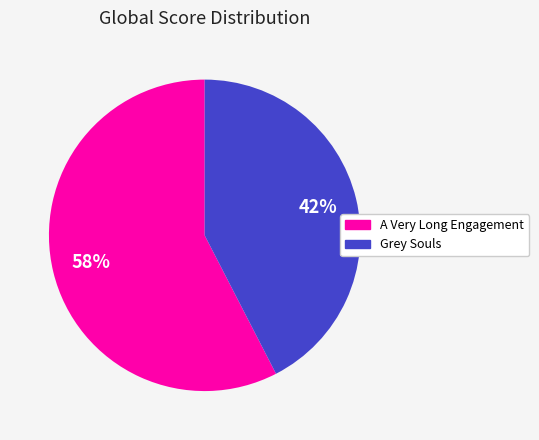

Does Grey Souls account for over 50% of the chart?

No